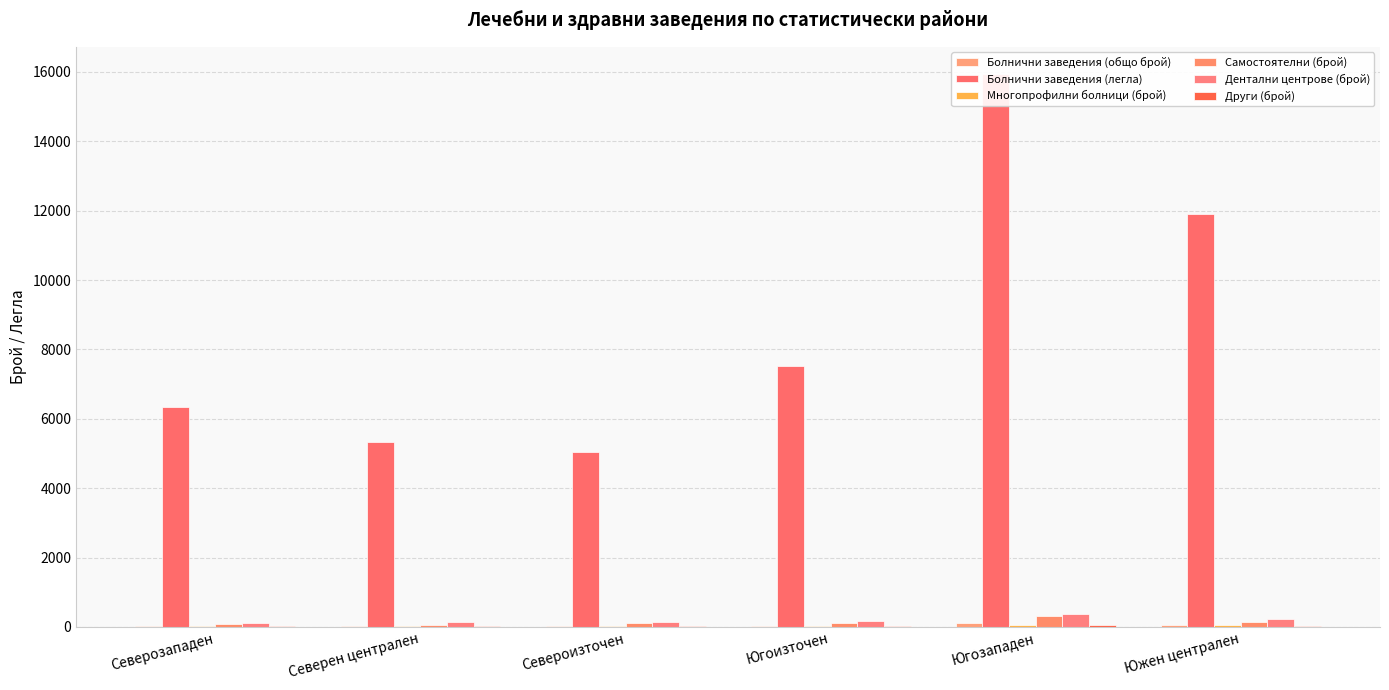

What are all the series names shown in the legend?

Болнични заведения (общо брой), Болнични заведения (легла), Многопрофилни болници (брой), Самостоятелни (брой), Дентални центрове (брой), Други (брой)